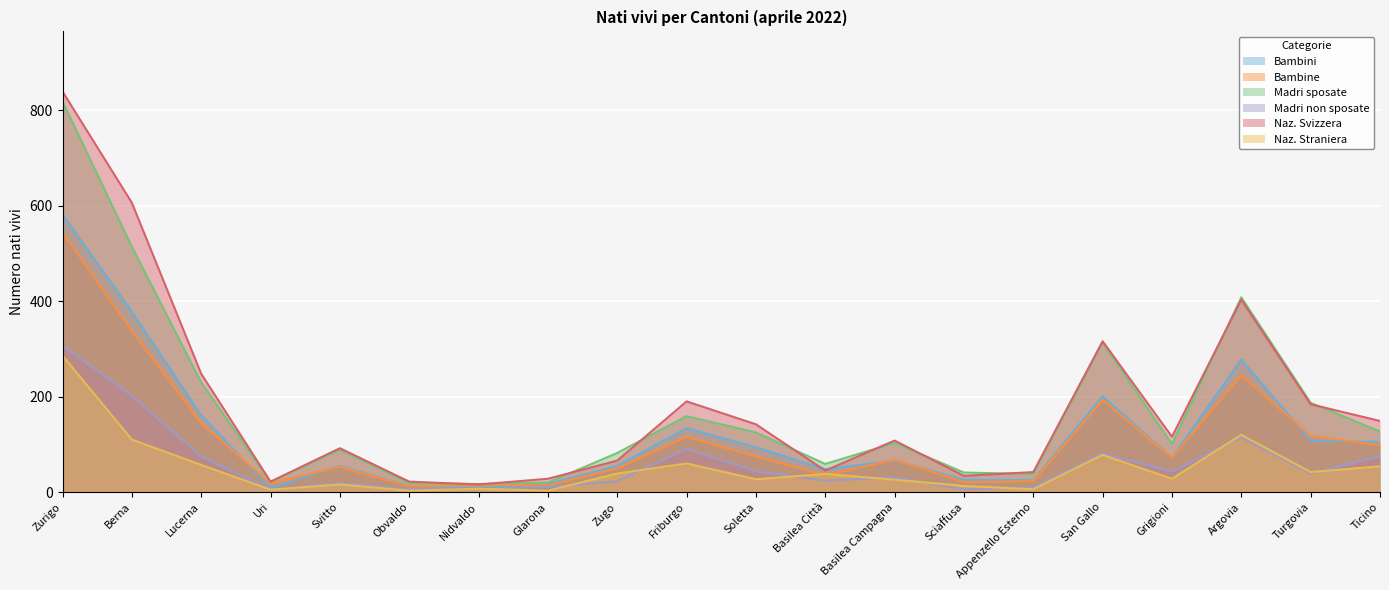

Where does the Bambini series first go above 72?

Zurigo